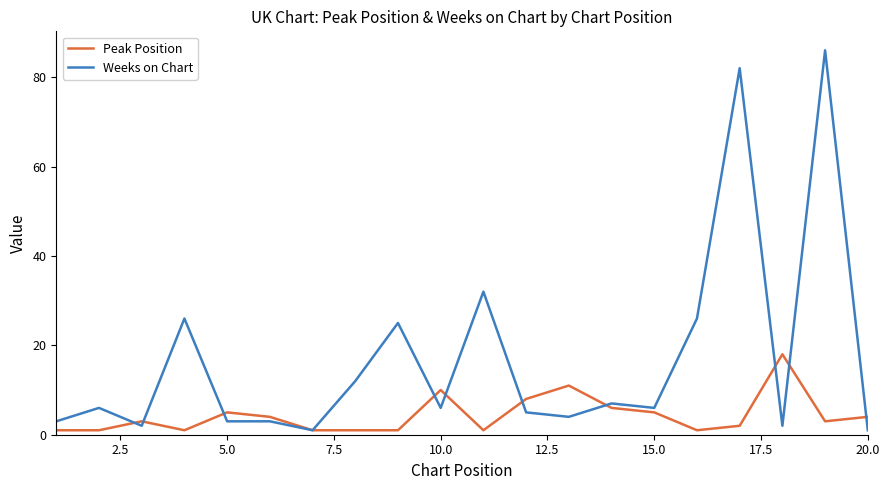

Which series has the largest total across all categories?

Weeks on Chart